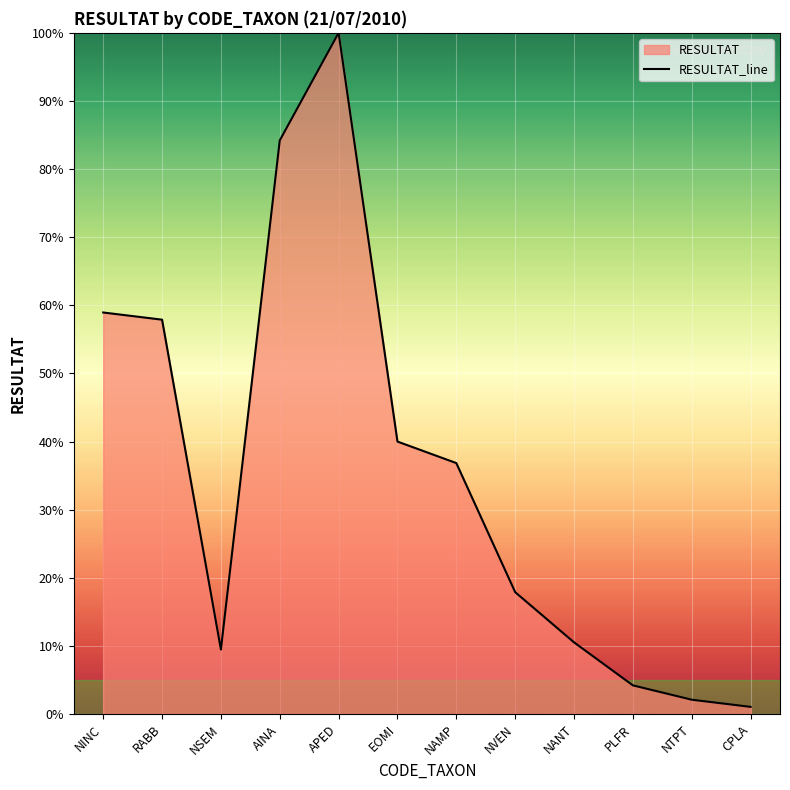

What is the label of the 7th point from the left?

NAMP